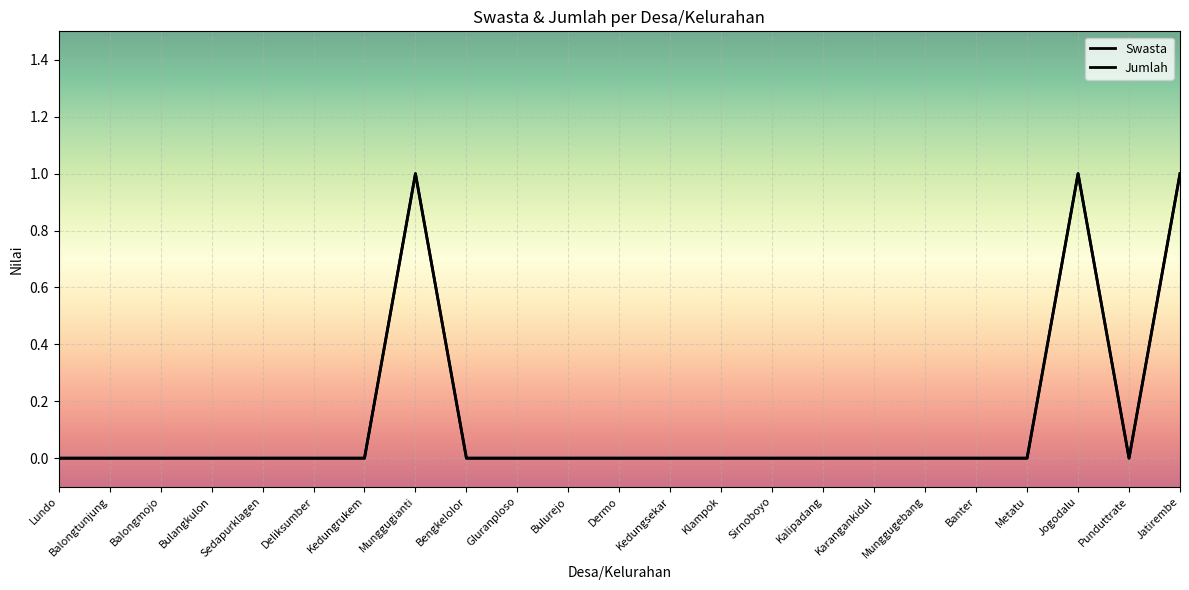

True or false: Jumlah and Swasta cross at least once.

False